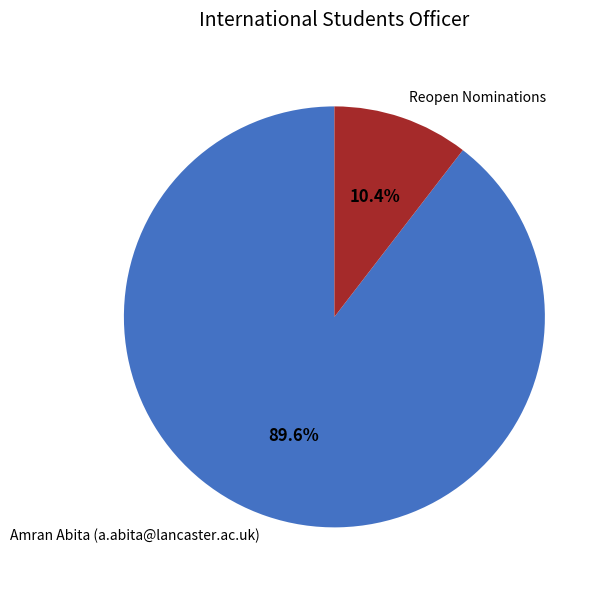

Is it true that Amran Abita (a.abita@lancaster.ac.uk) is 90% of the pie?

True